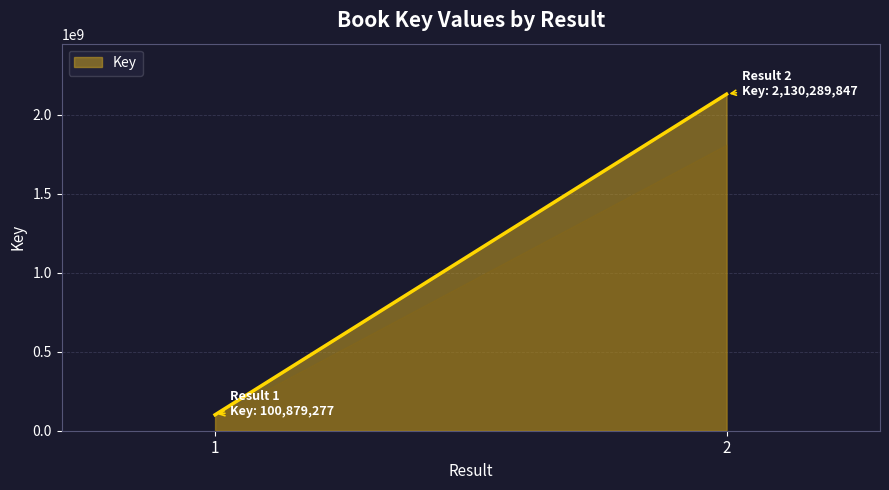

How many series are shown in this chart?

1